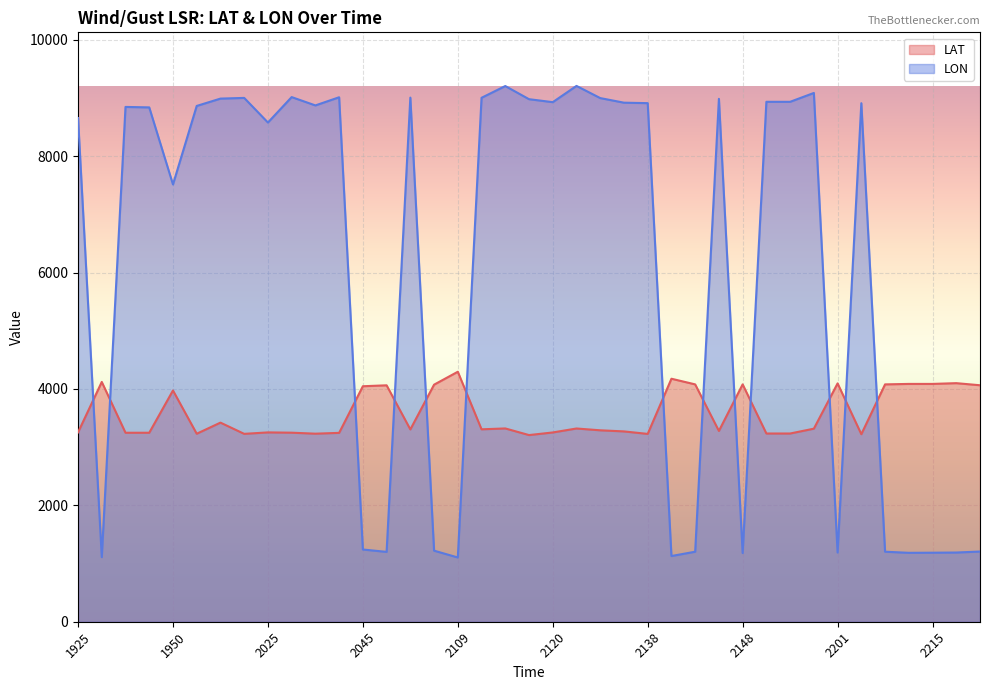

What is the value of the LON point at the 21st from the left?

8978